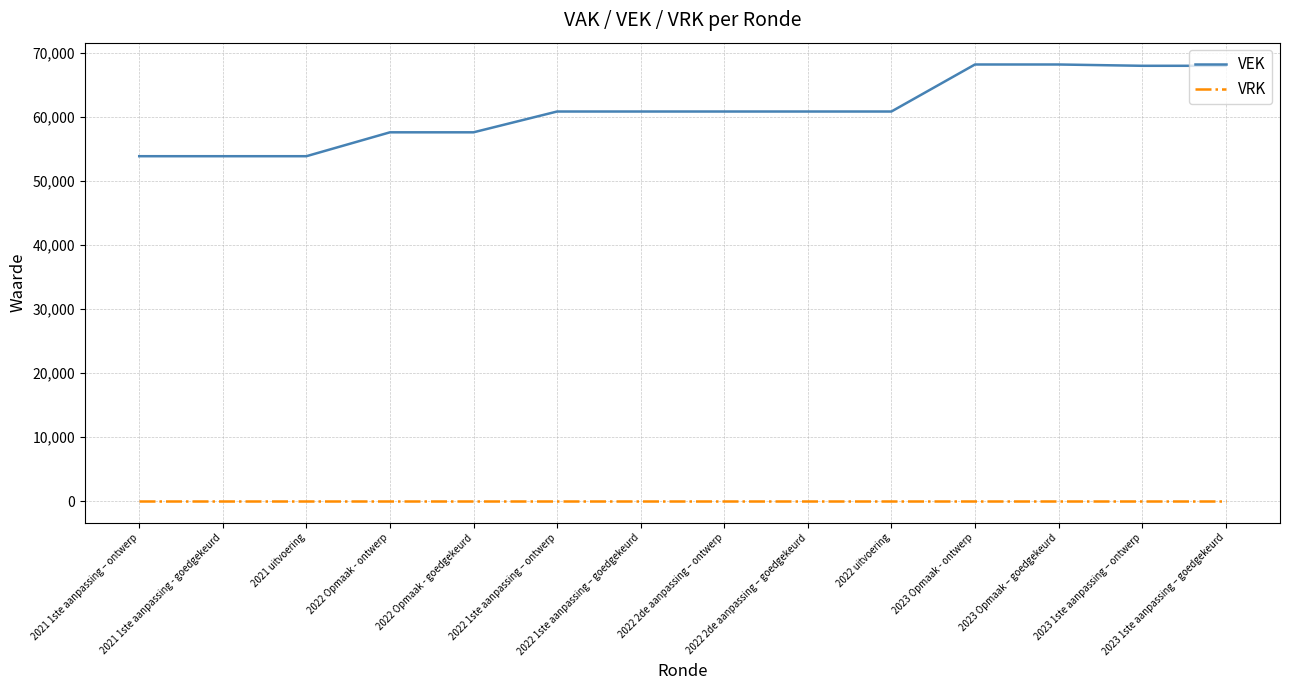

The value of VRK at 2022 2de aanpassing – ontwerp is 0. True or false?

True